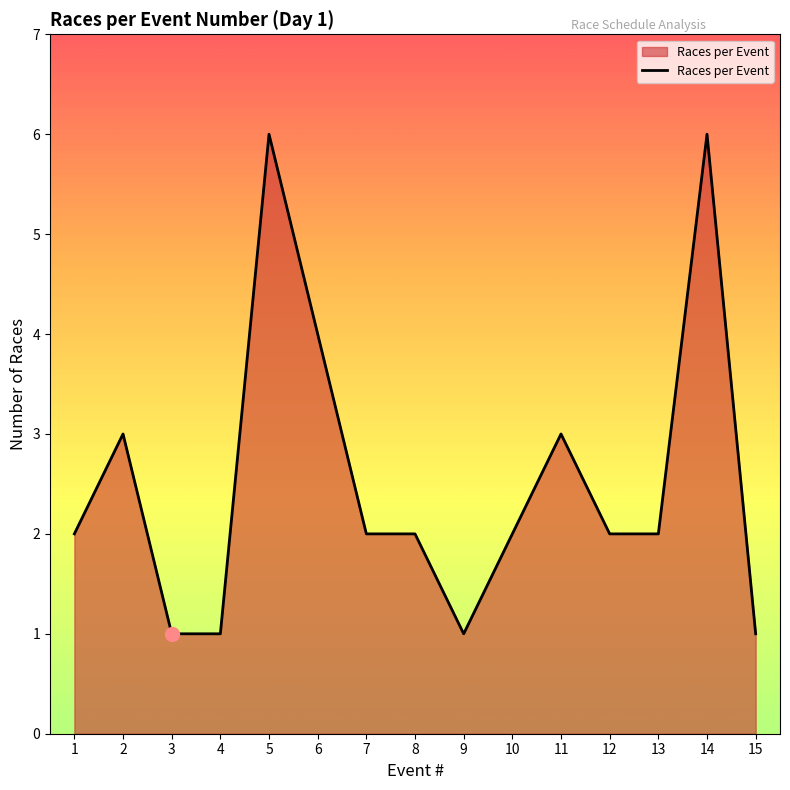

At which category does the data reach its first local peak?

2